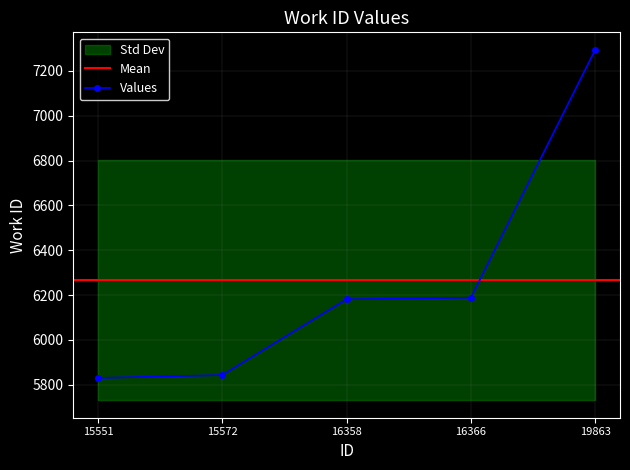

At which label does the data first exceed 6181?

16366